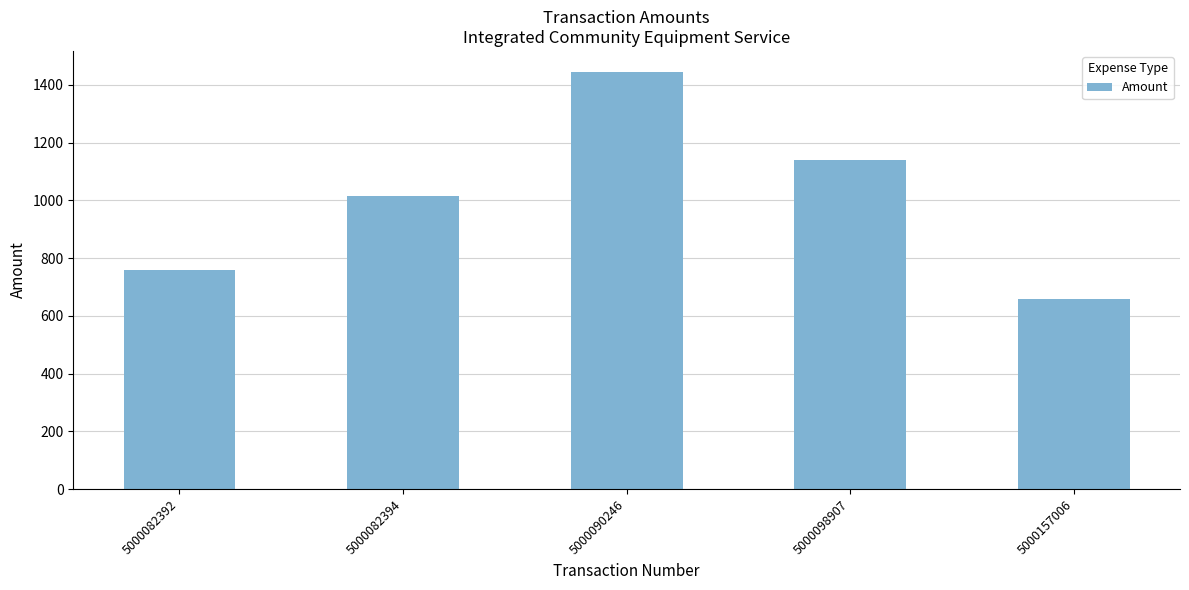

What is the value of the 5th bar from the left?

659